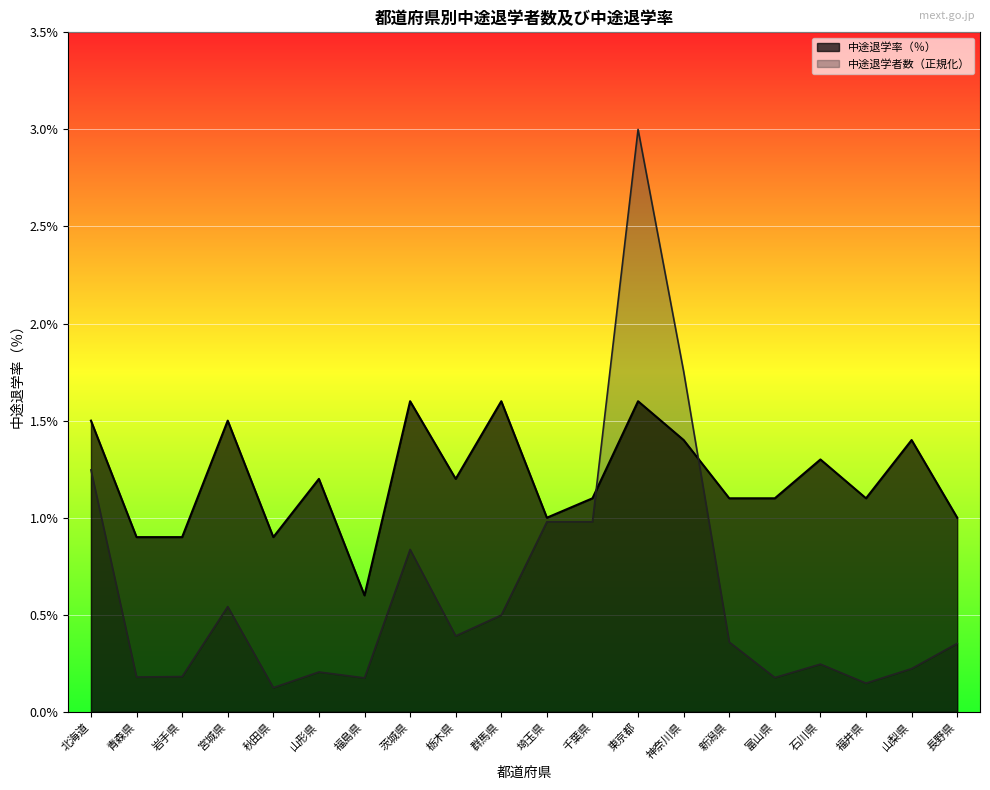

What is the difference between the highest and lowest values at 石川県?

1.1